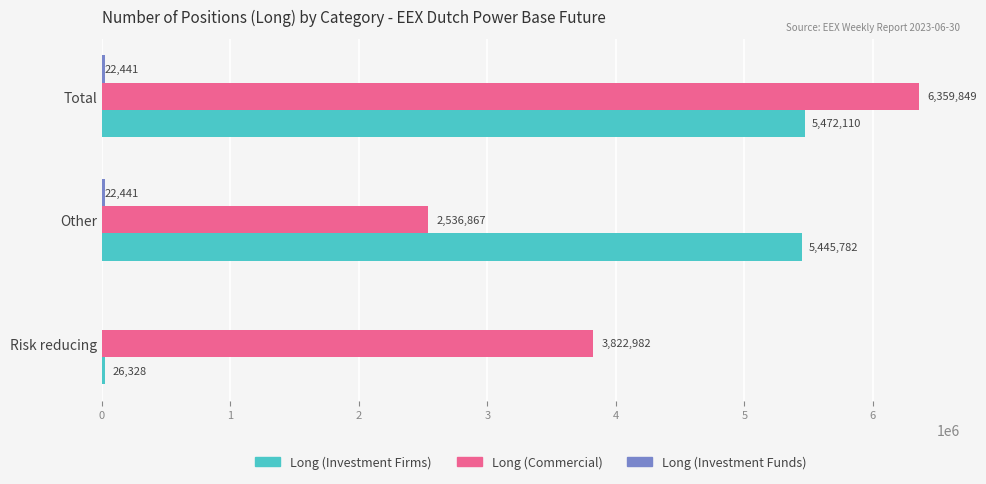

At which label is Long (Investment Firms) closest to 2749219?

Other